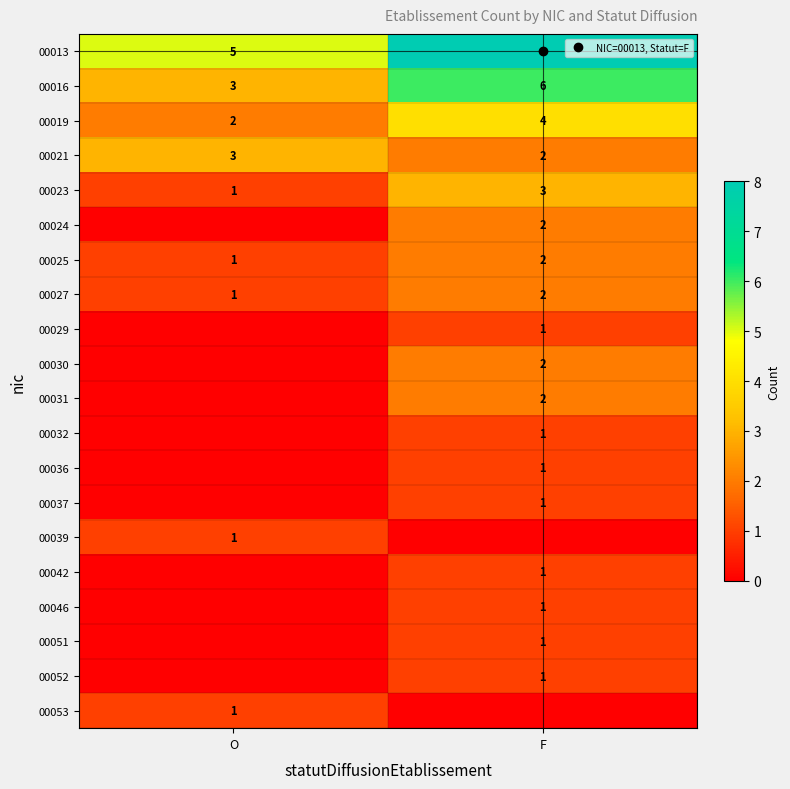

Which has a higher value, F or O?

F